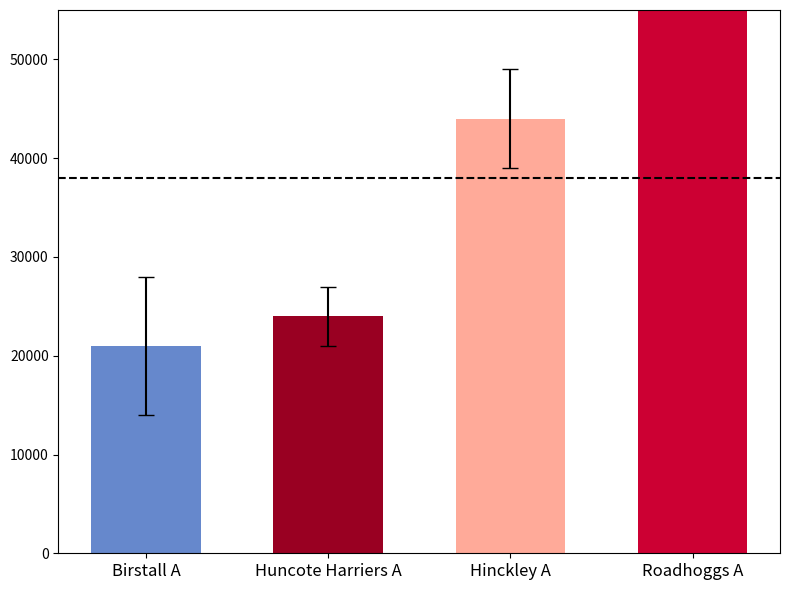

Which category has the highest value across all series?

Roadhoggs A